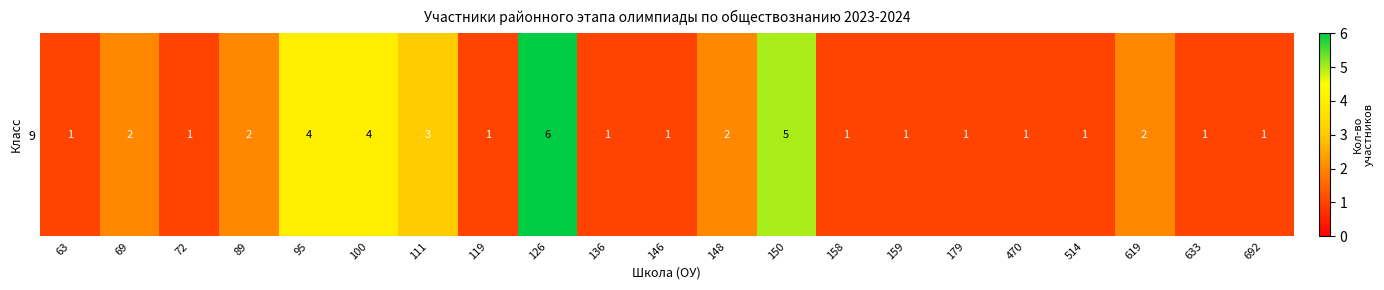

Count the values in the range 1 to 2.

16